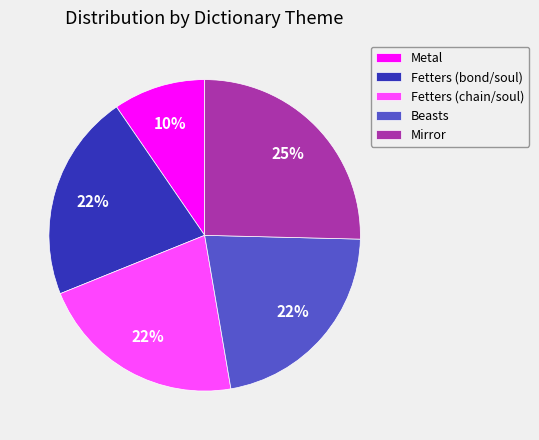

How many segments does this pie chart have?

5